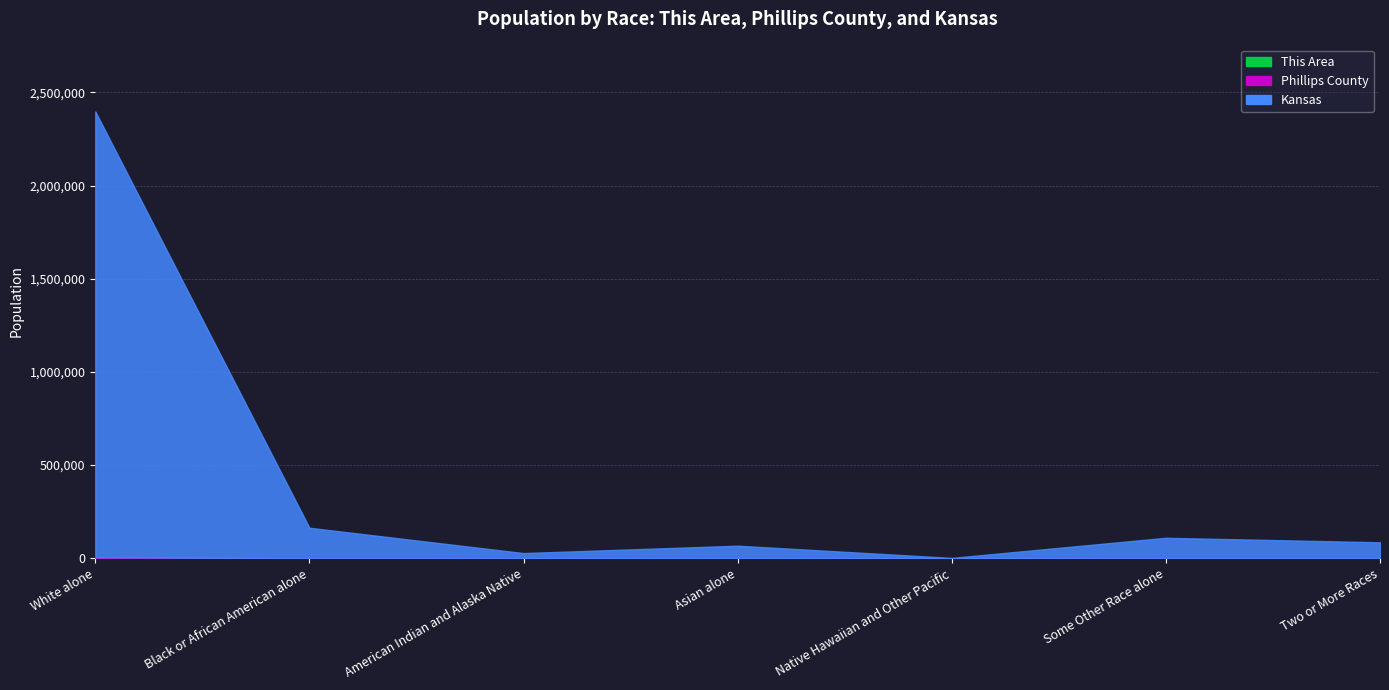

How many interior local peaks does the Kansas series have?

2